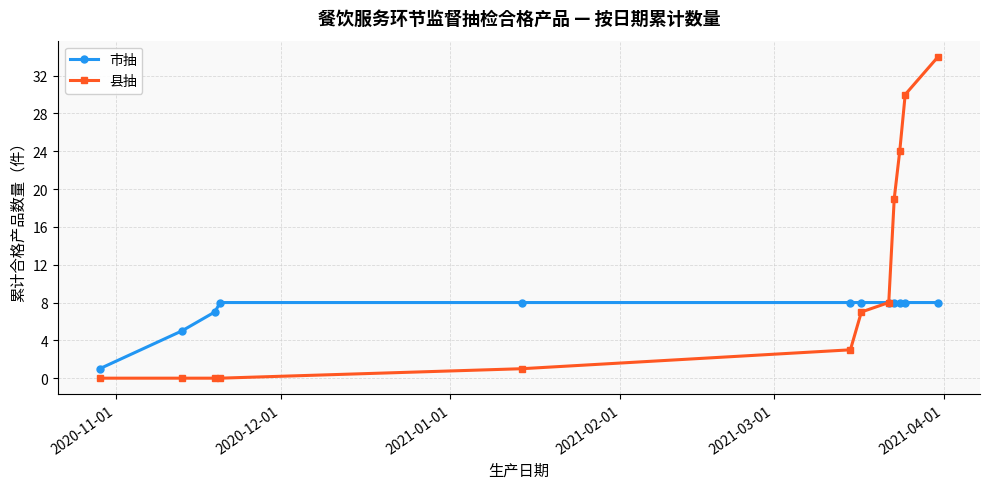

What is the value of the 市抽 point at the 4th from the left?

8